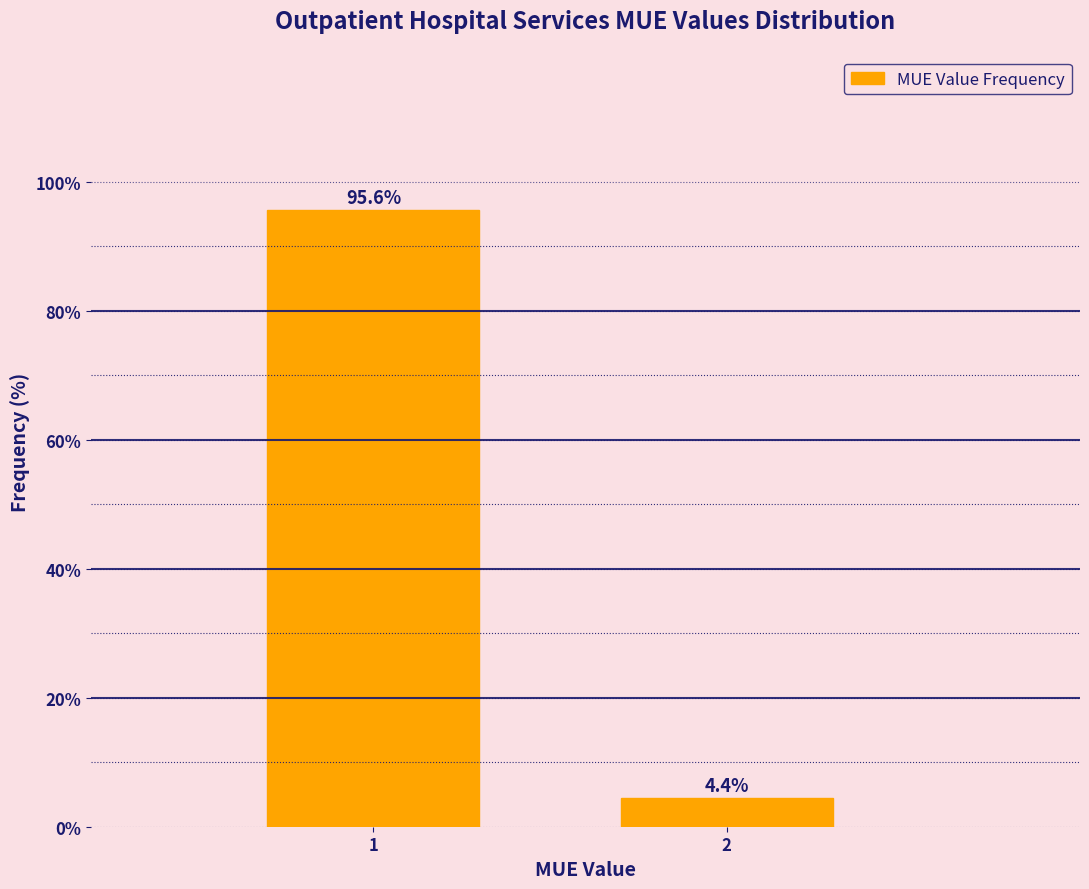

Reading left to right, extract all data points from this chart.

95.6	4.4